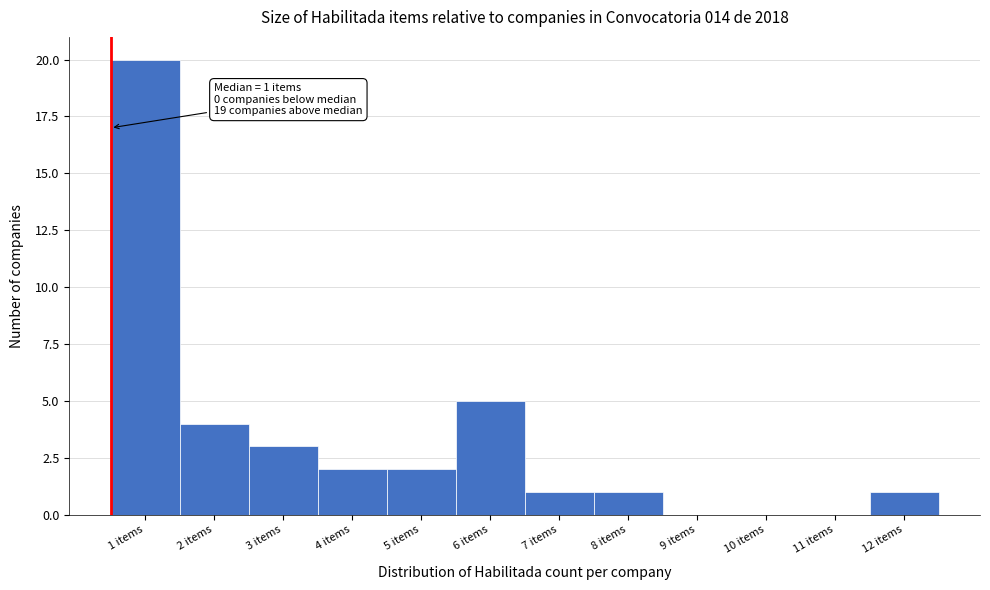

Reading left to right, extract all data points from this chart.

1 items=20	2 items=4	3 items=3	4 items=2	5 items=2	6 items=5	7 items=1	8 items=1	9 items=0	10 items=0	11 items=0	12 items=1